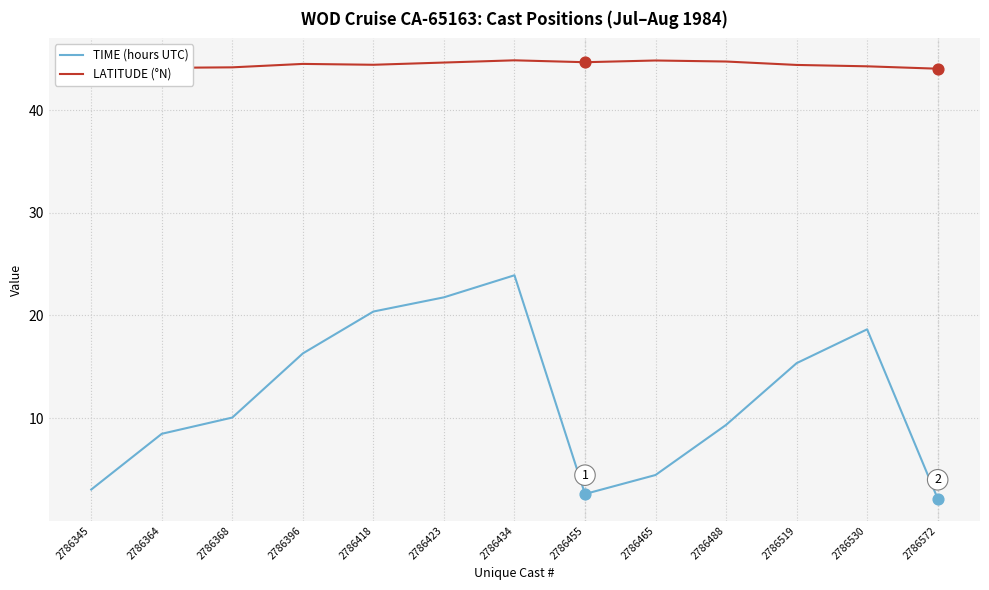

Which series reaches the maximum Y coordinate?

LATITUDE (°N)